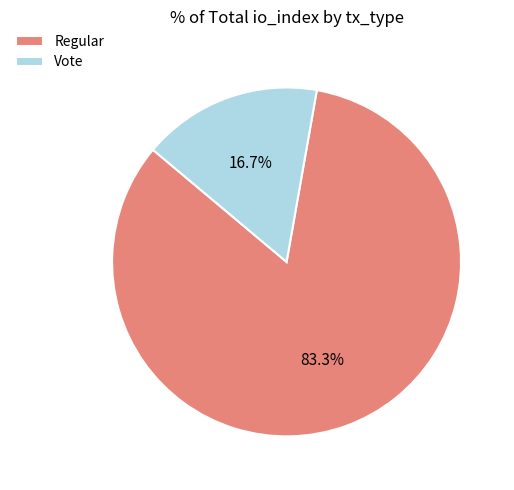

To the nearest percent, what percentage of the pie is Vote?

17%